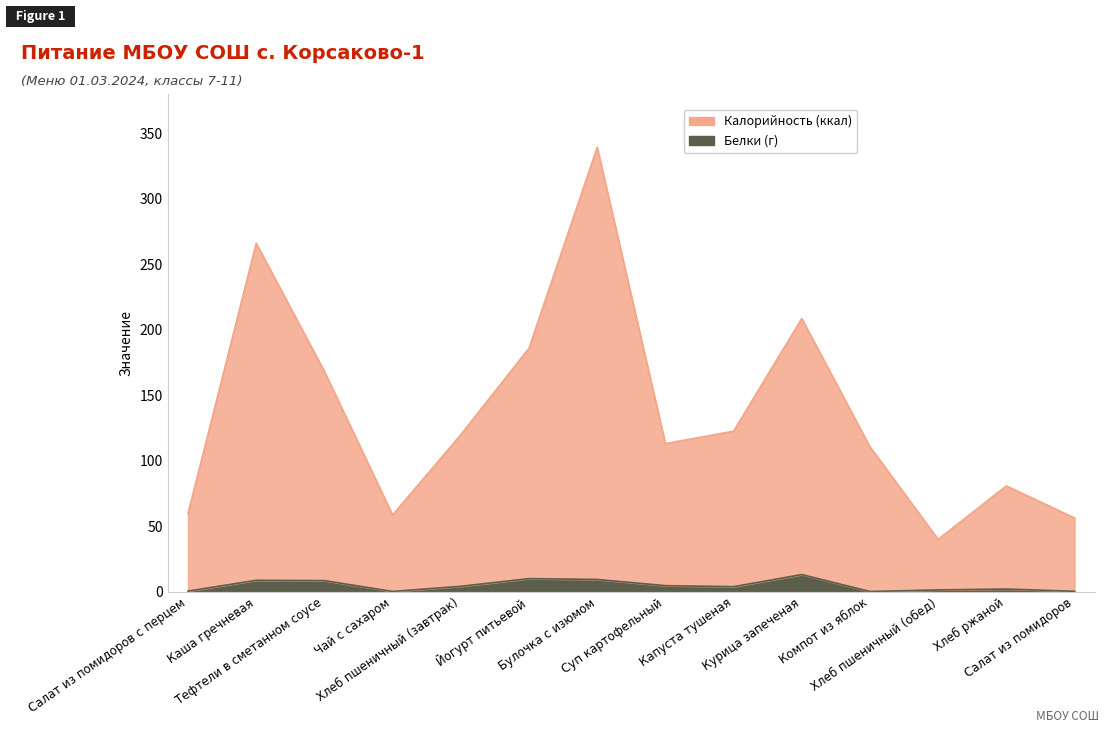

At which label is Калорийность closest to 189?

Йогурт питьевой